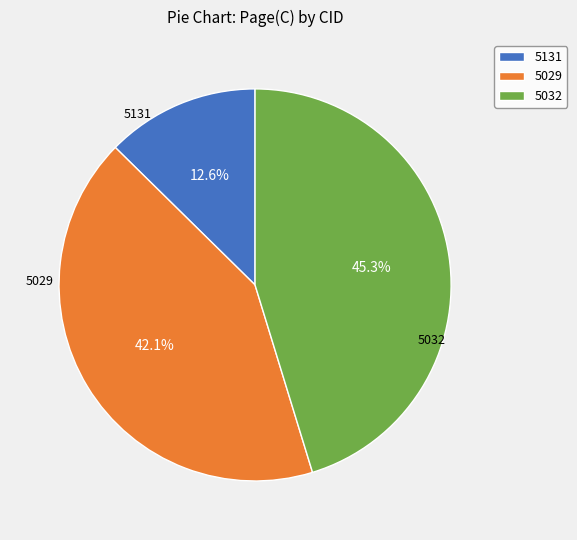

What percentage do 5131 and 5032 together represent?

57.9%